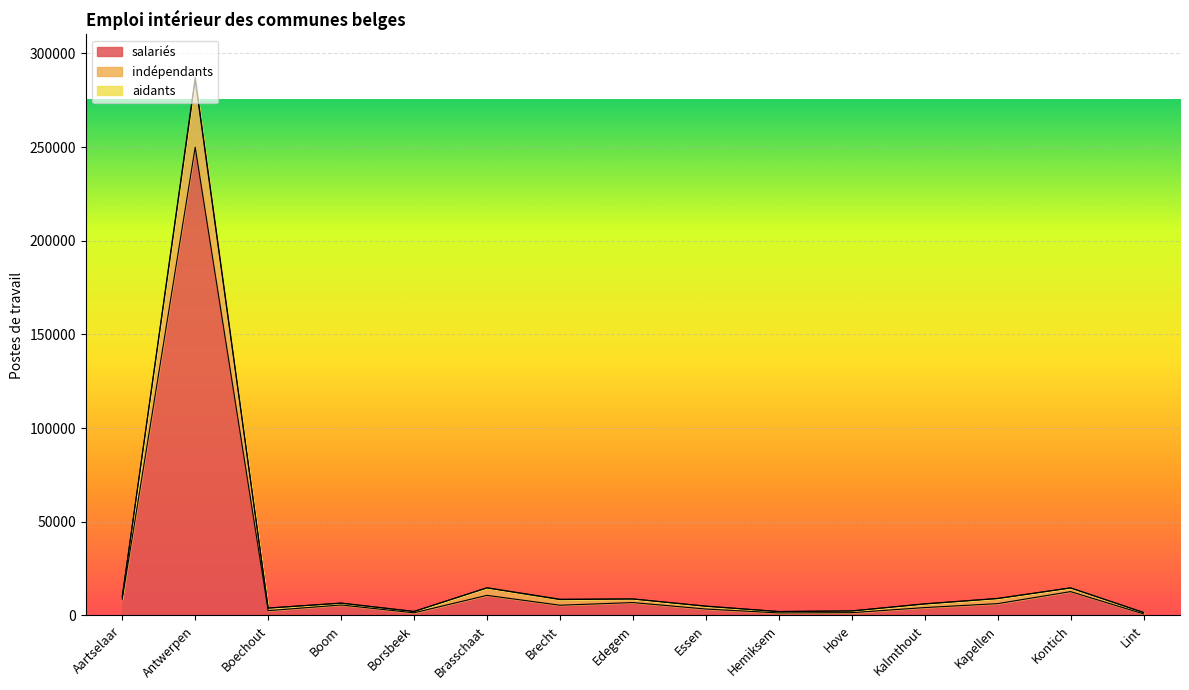

What are all the series names shown in the legend?

salariés, indépendants, aidants